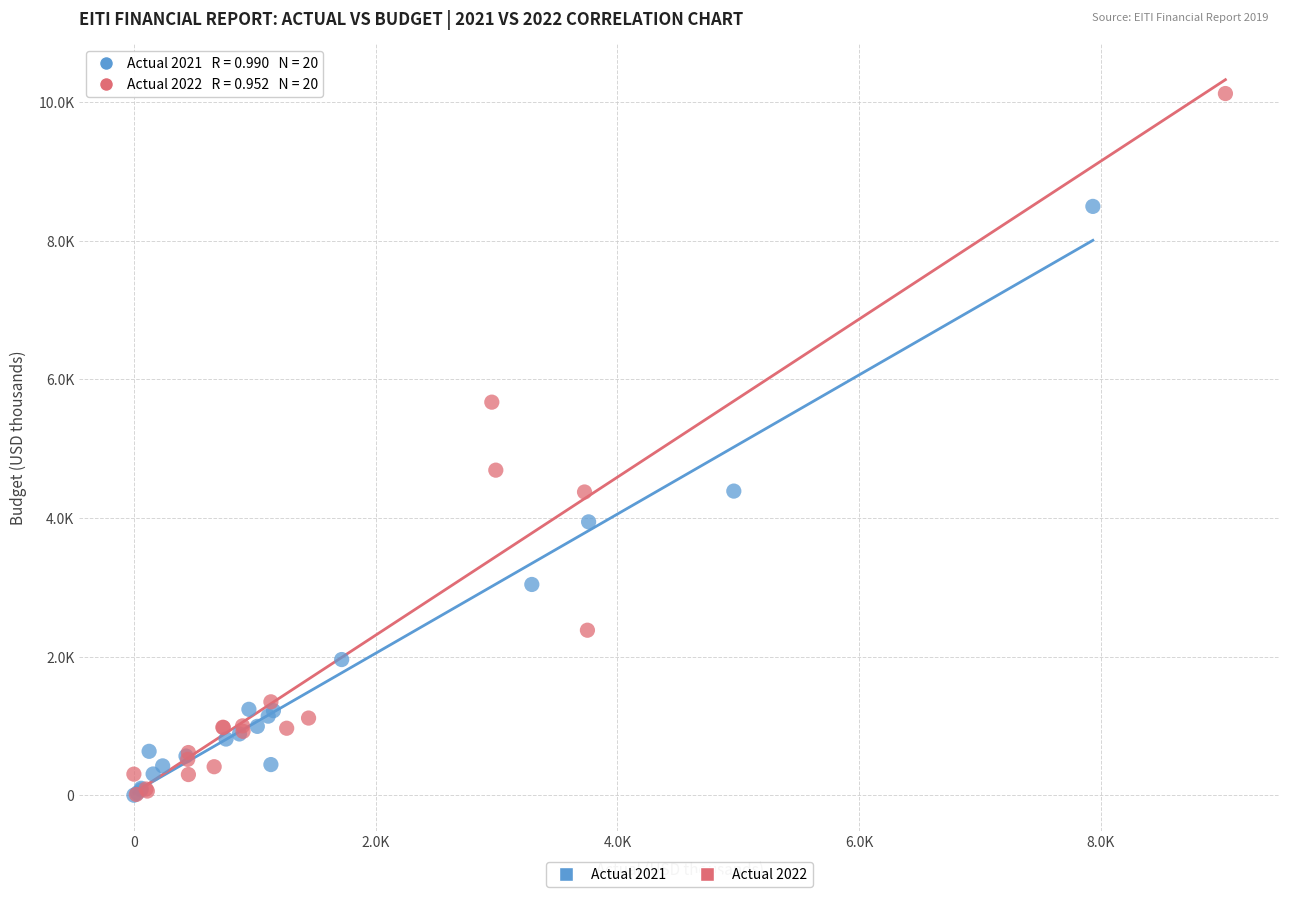

What are all the series names shown in the legend?

Actual 2021, Actual 2022